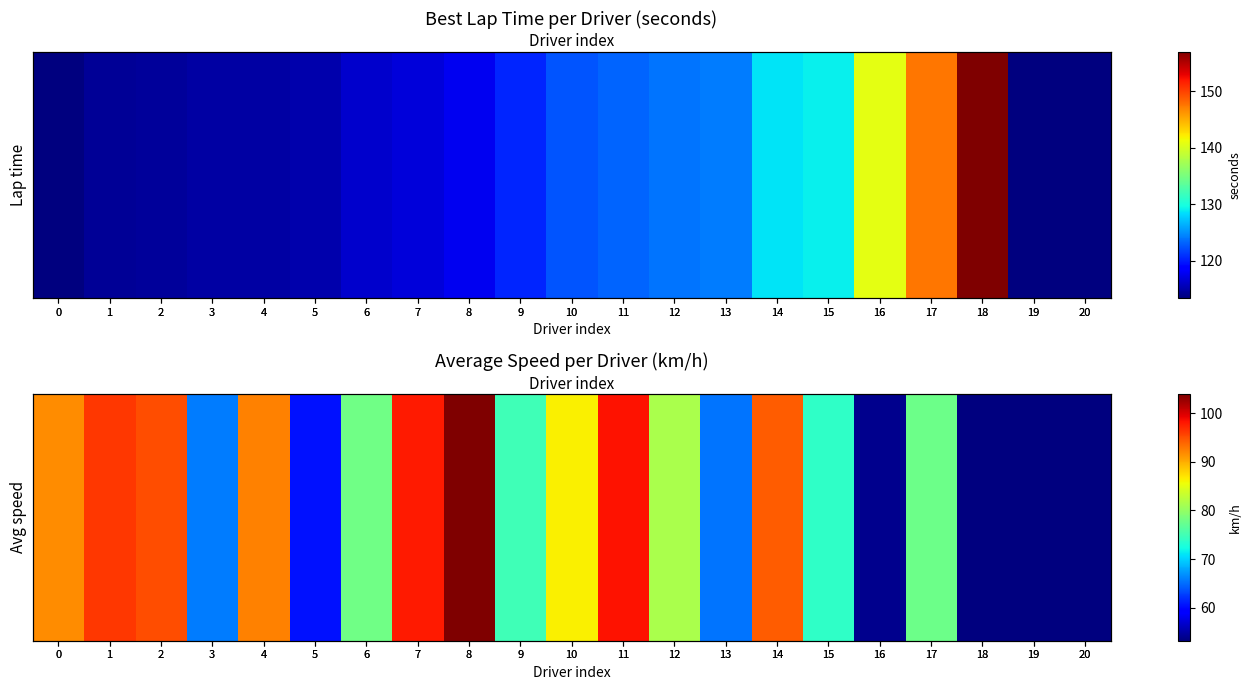

How many values are above zero?

19